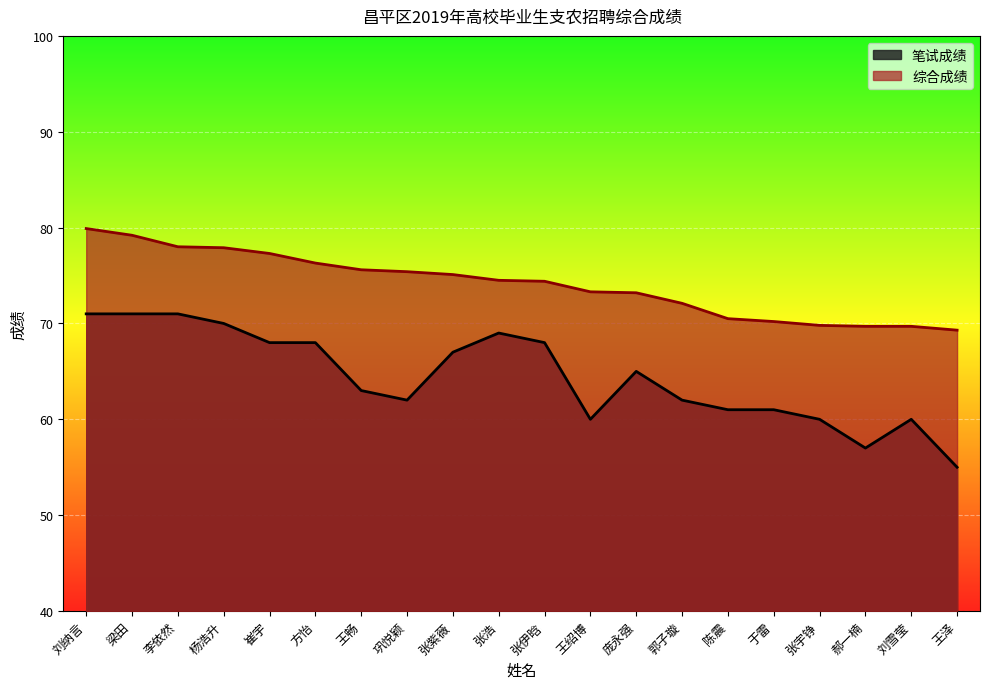

True or false: 笔试成绩 and 综合成绩 intersect in this chart.

False